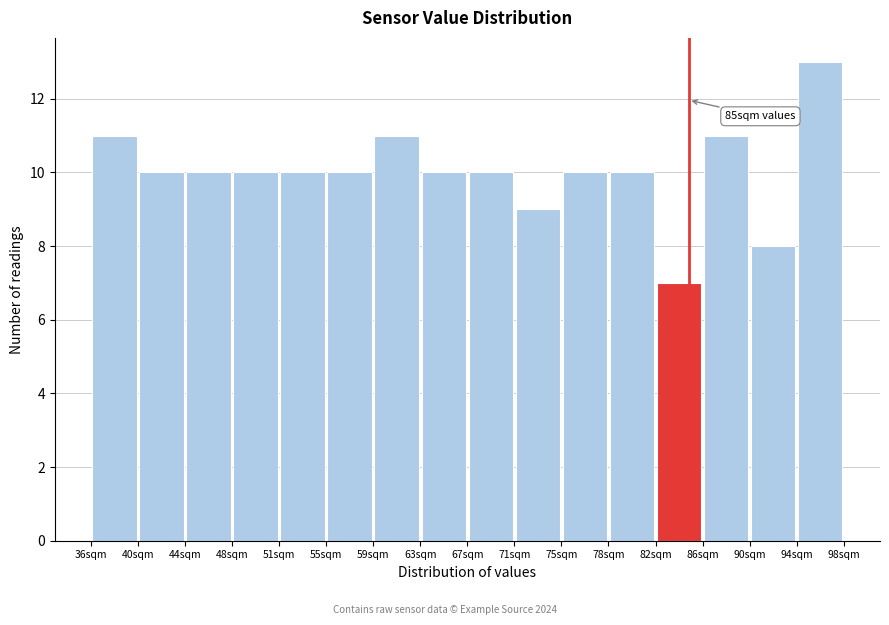

Over which range of the x-axis is the bar tallest?

94.0 to 97.5